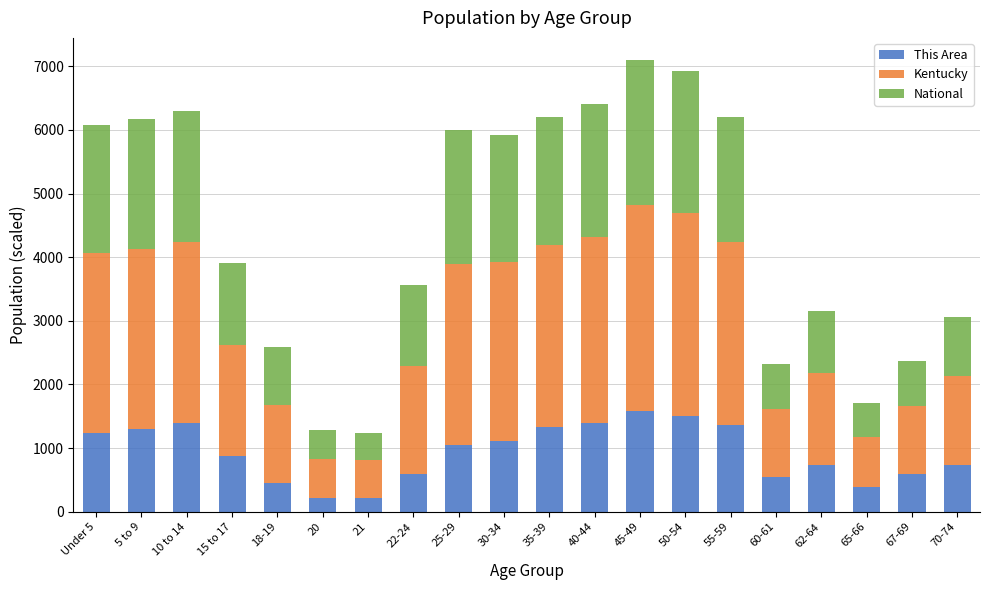

What is the lowest value of the This Area series?

217.0